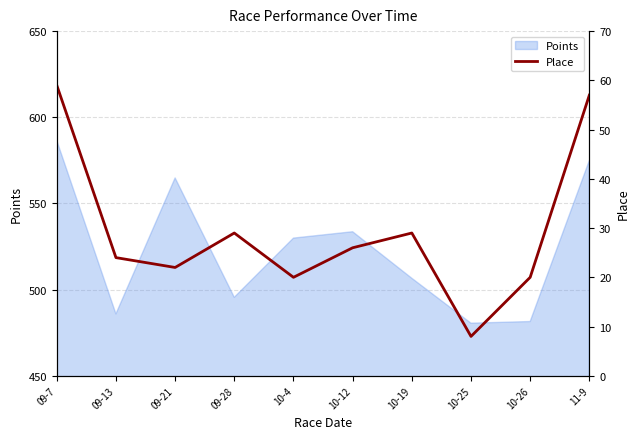

Is it true that Points equals 827.7 at 11-9?

False